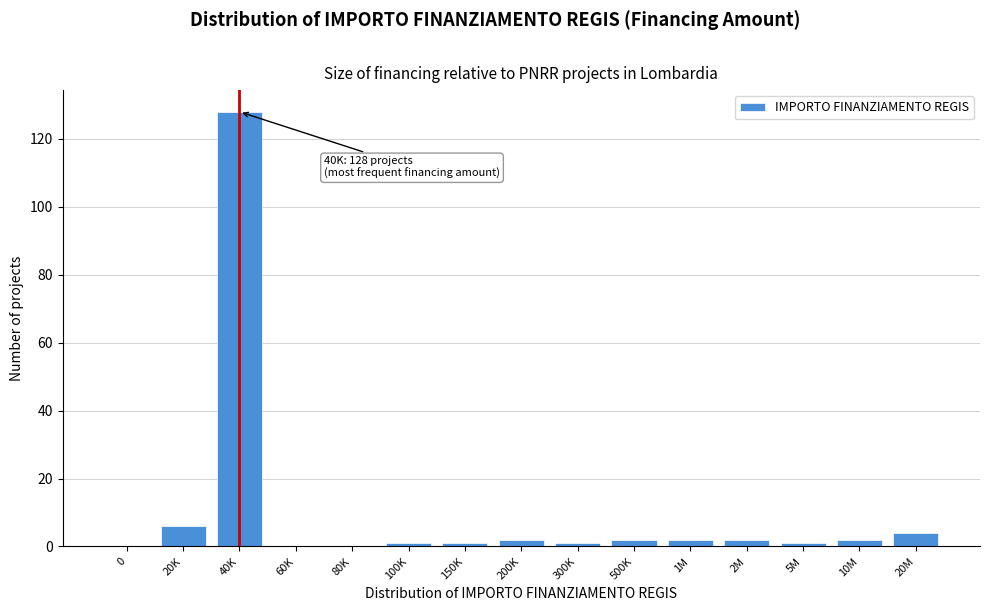

Reading left to right, list all the values displayed in this chart.

0=0	20K=6	40K=128	60K=0	80K=0	100K=1	150K=1	200K=2	300K=1	500K=2	1M=2	2M=2	5M=1	10M=2	20M=4